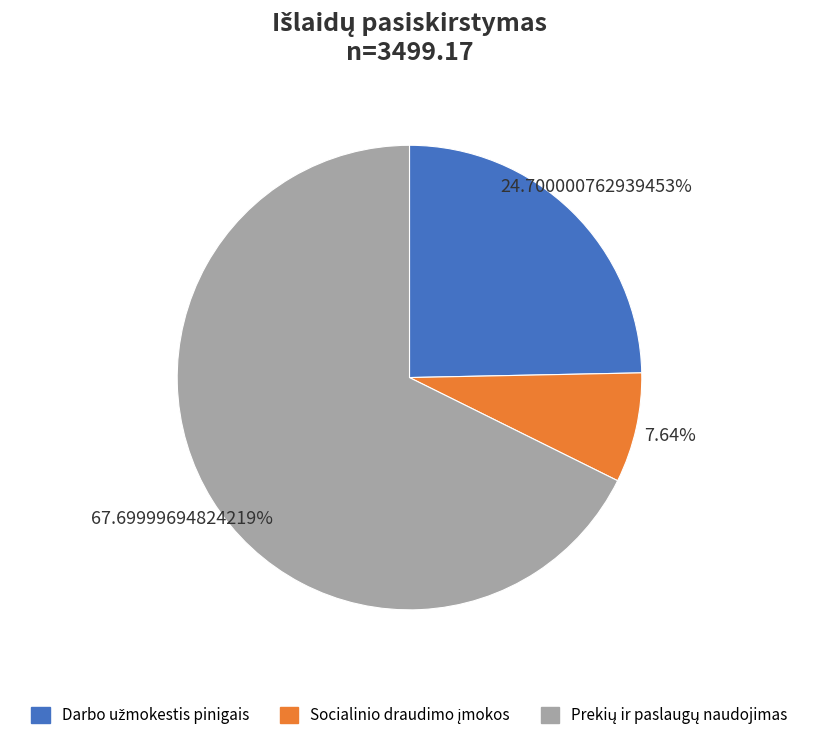

Is there a majority slice in this chart?

Yes